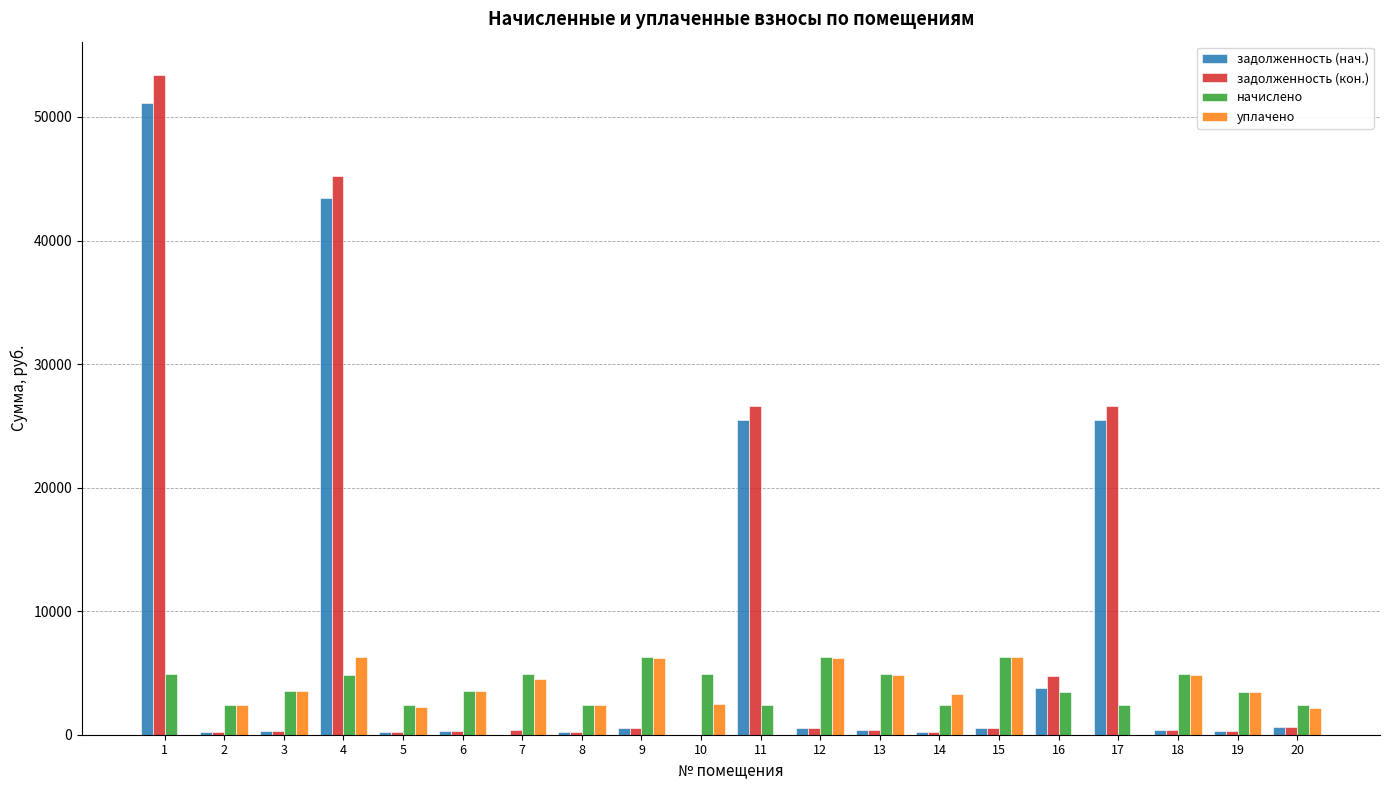

What is the maximum value shown in the chart?

53425.4